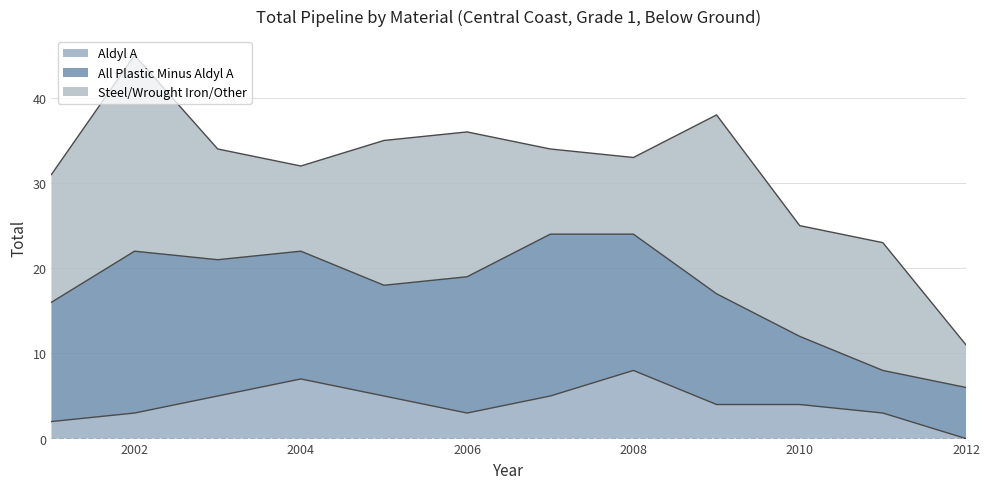

The Steel/Wrought Iron/Other series shows 17 at 2005. True or false?

True